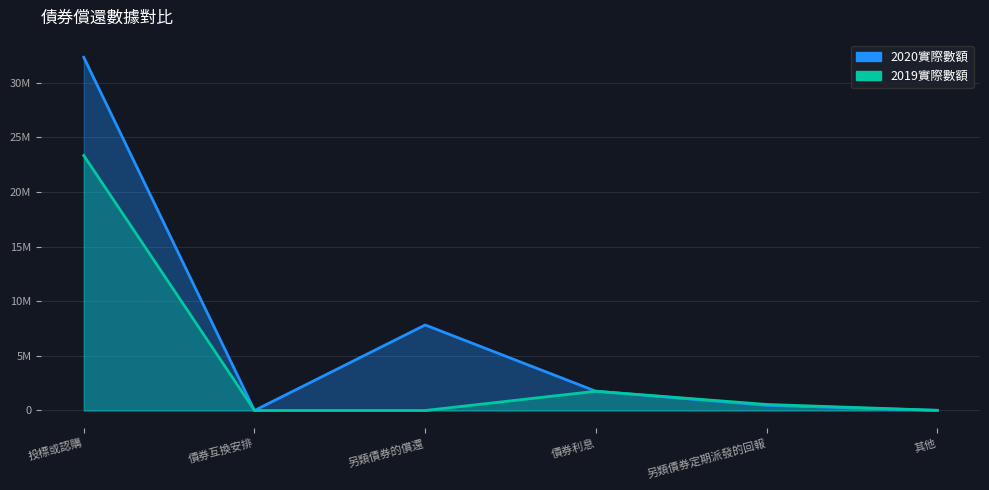

What is the total value across all series at 投標或認購?

55681060